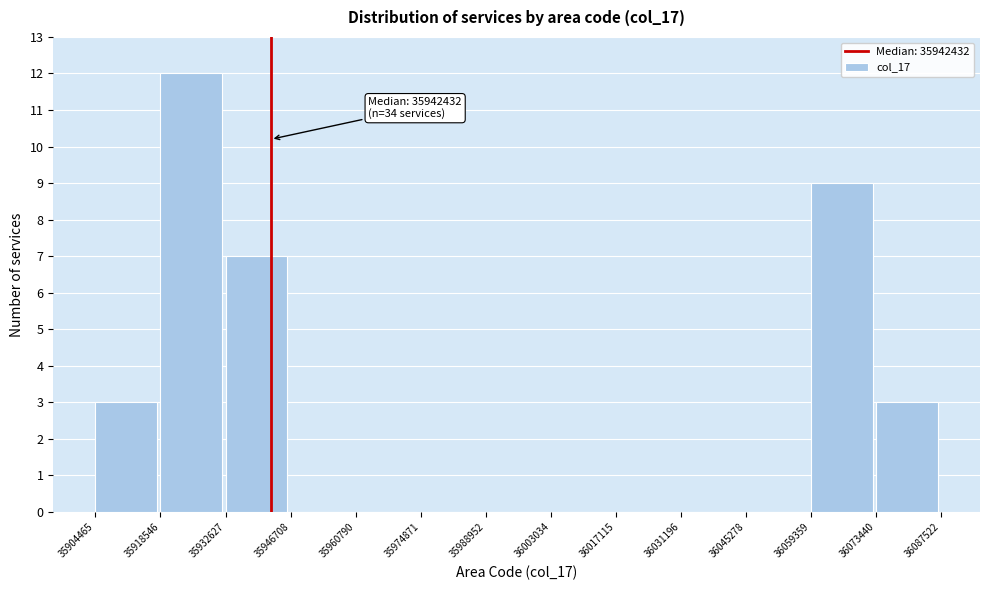

Over which range of the x-axis is the bar tallest?

35918546 to 35932627